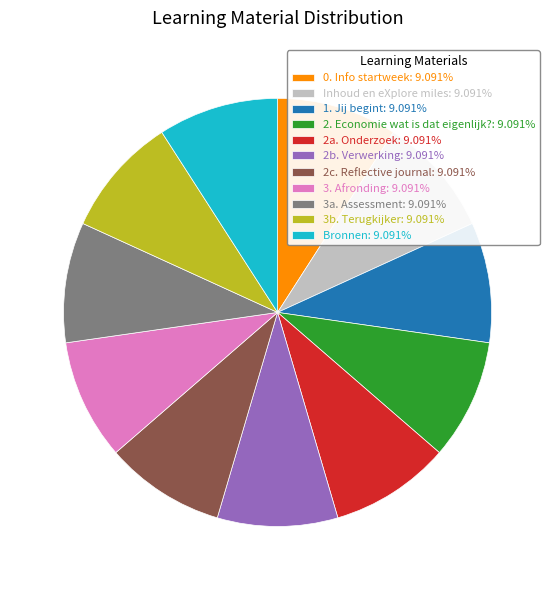

Do Bronnen: 9.091% and Inhoud en eXplore miles: 9.091% together represent more than half of the pie?

No